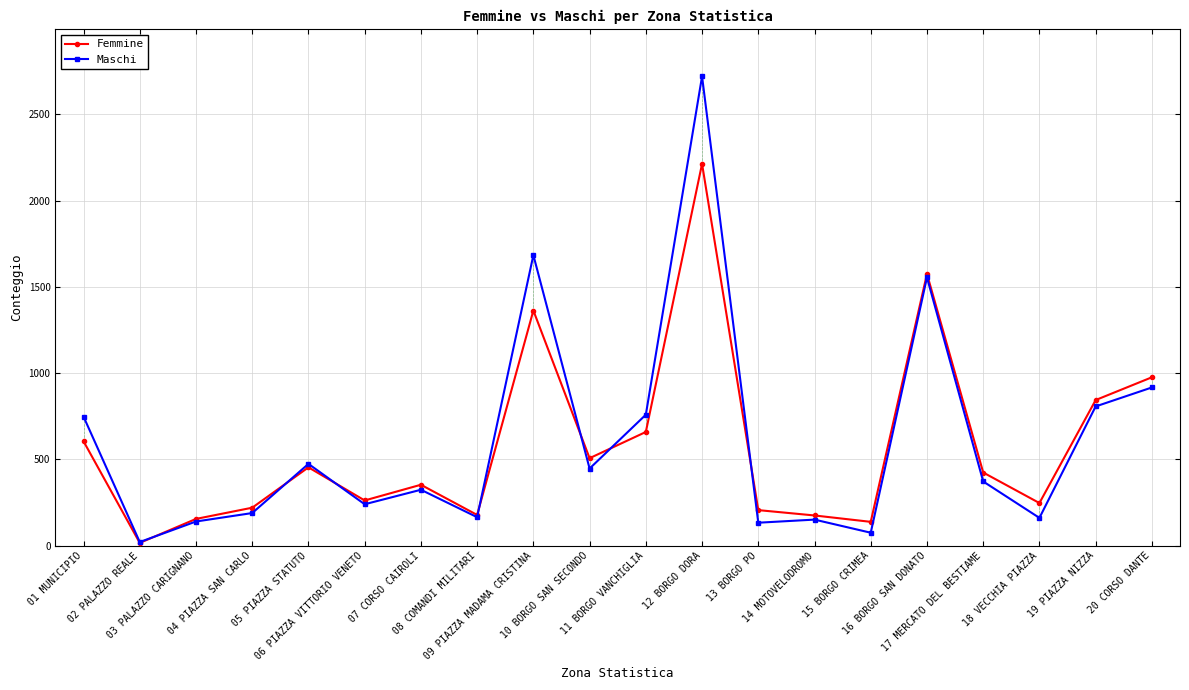

What is the label of the 5th point from the left?

05 PIAZZA STATUTO